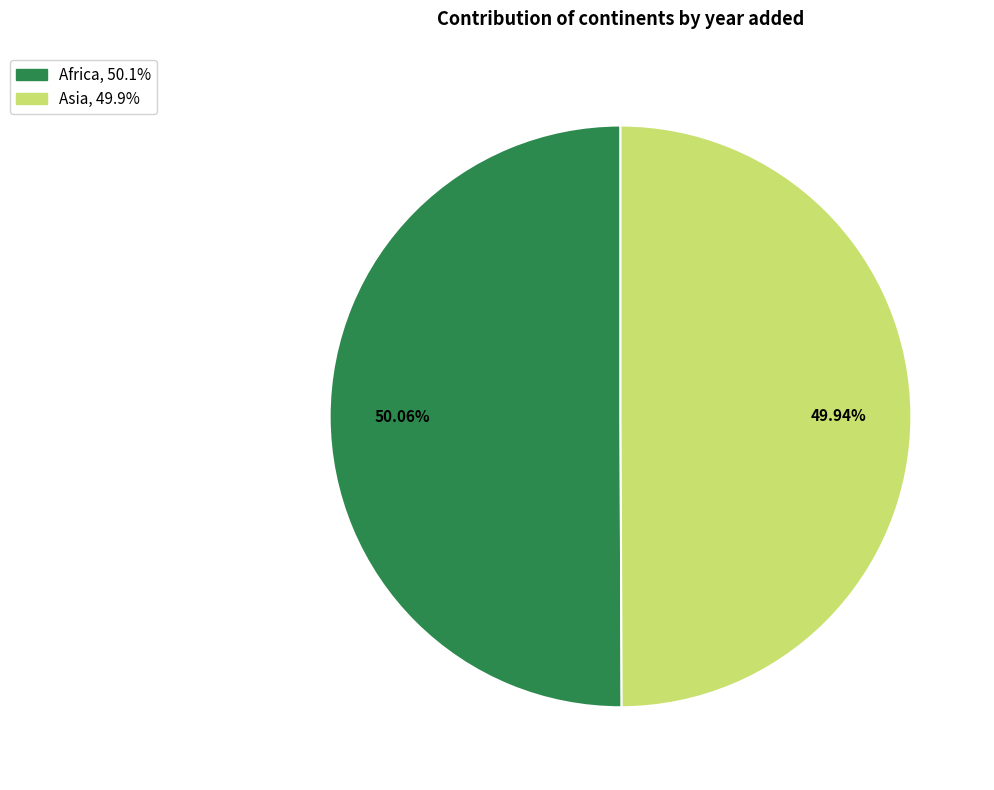

What portion of the pie excludes Africa?

49.9%